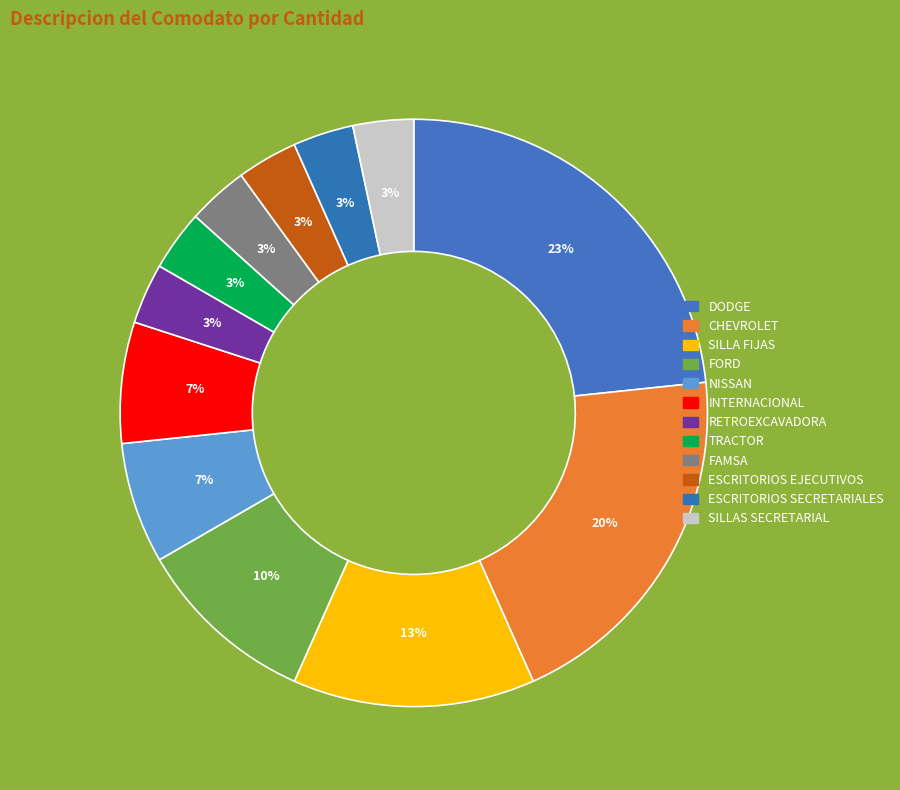

Combined, what portion of the pie is RETROEXCAVADORA and SILLA FIJAS?

16.7%